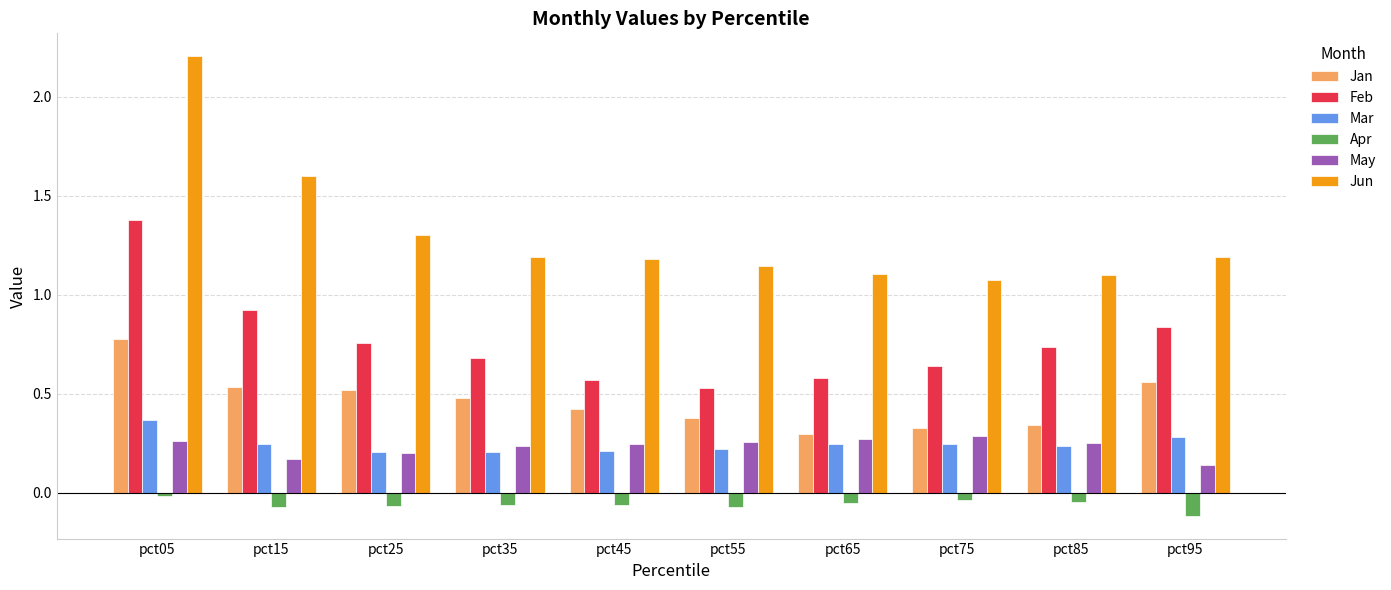

At which category is the sum across all series the highest?

pct05